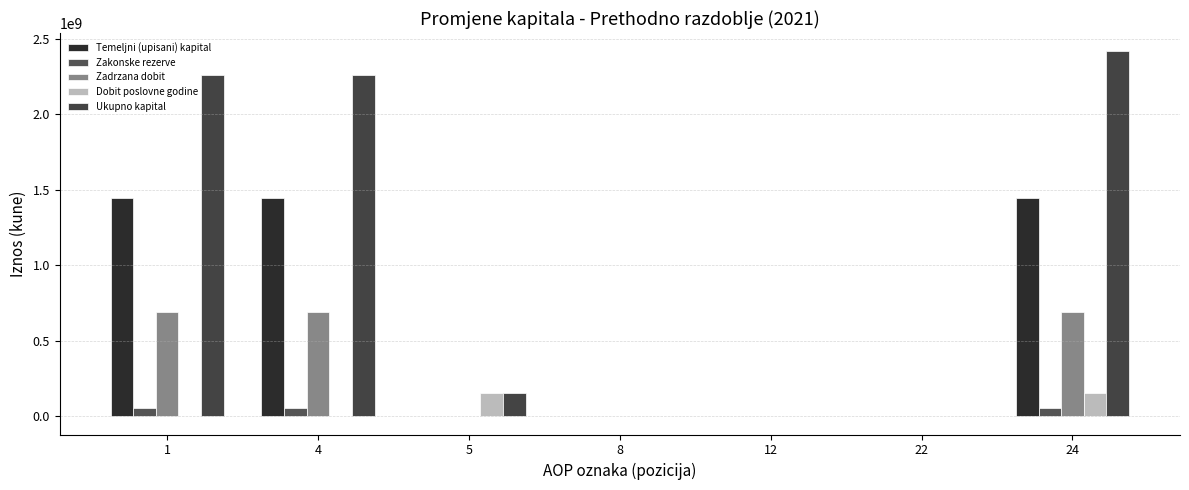

Reading left to right, list all the values displayed in this chart.

Temeljni (upisani) kapital: 1=1444530057	4=1444530057	5=0	8=0	12=0	22=0	24=1444530057
Zakonske rezerve: 1=53021354	4=53021354	5=0	8=0	12=0	22=0	24=53021354
Zadrzana dobit: 1=693622094	4=693622094	5=0	8=0	12=0	22=-105000	24=693517094
Dobit poslovne godine: 1=0	4=0	5=152677745	8=0	12=0	22=0	24=152677745
Ukupno kapital: 1=2262935920	4=2262935920	5=152677745	8=2494131	12=103773	22=-105000	24=2418106569